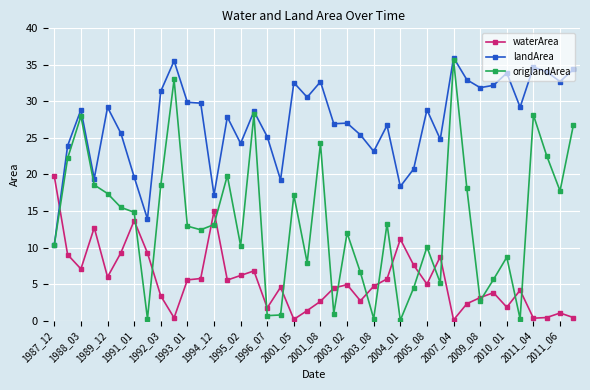

What is the value of the origlandArea point at the 22nd from the left?

1.0